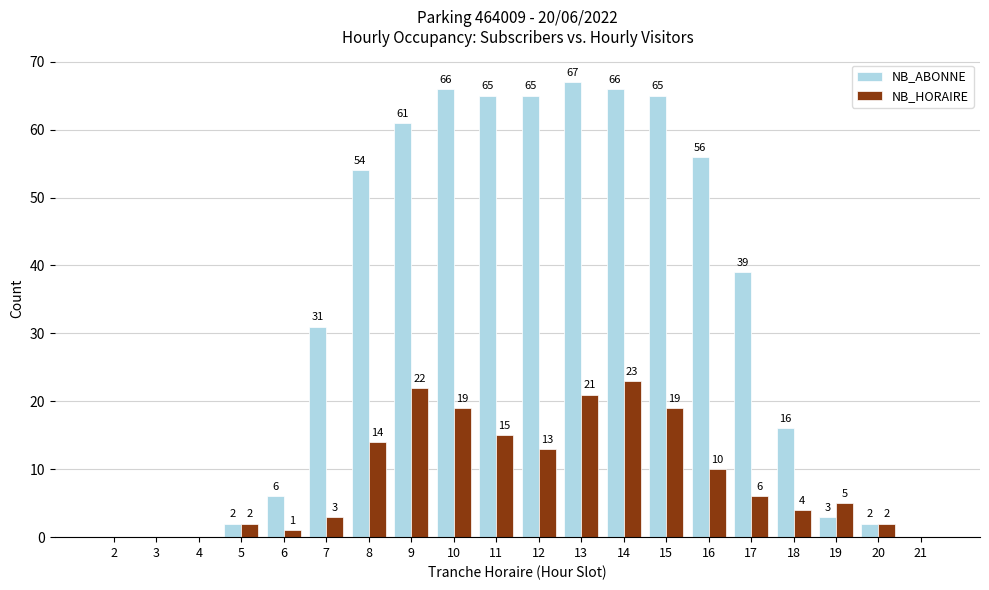

What is the highest value of the NB_ABONNE series?

67